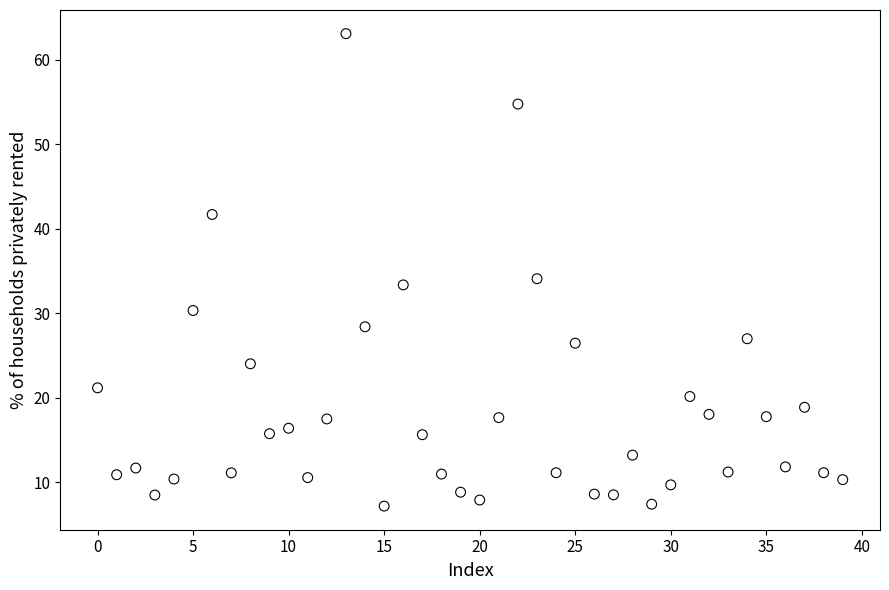

What is the range of Y values (max minus min)?

55.9